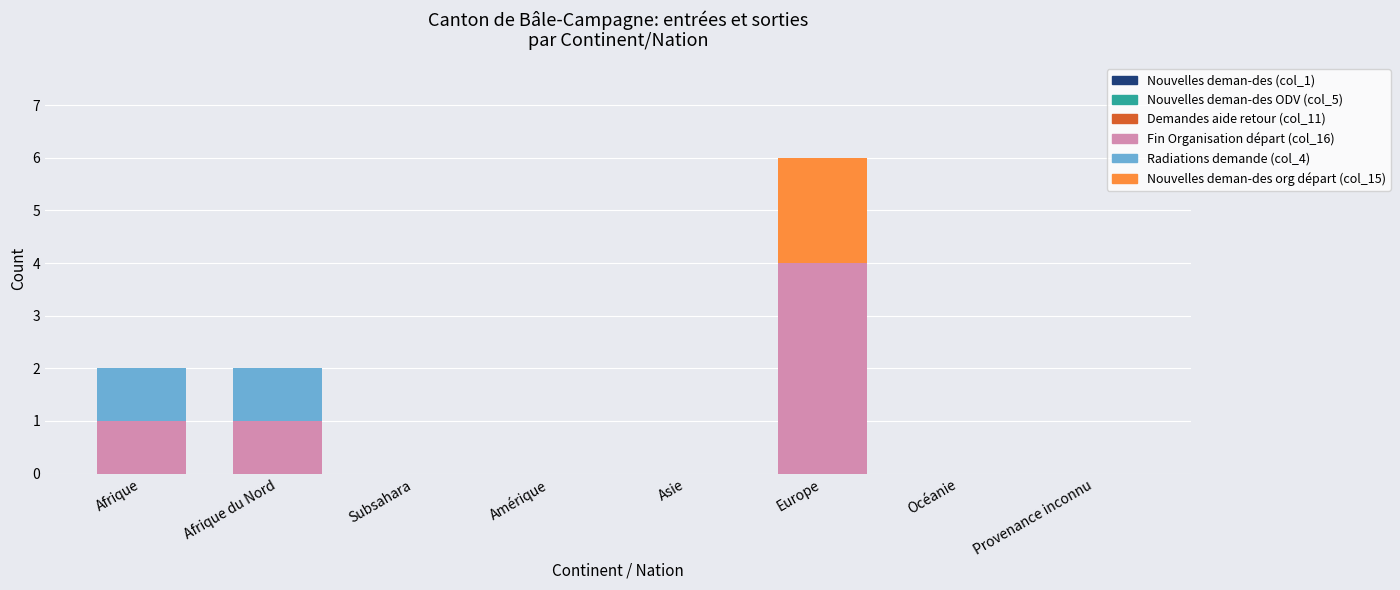

What is the maximum value for Fin Organisation départ (col_16)?

4